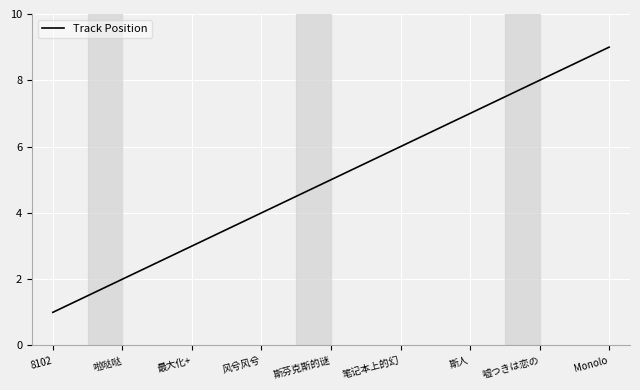

Reading left to right, list all the values displayed in this chart.

1	2	3	4	5	6	7	8	9